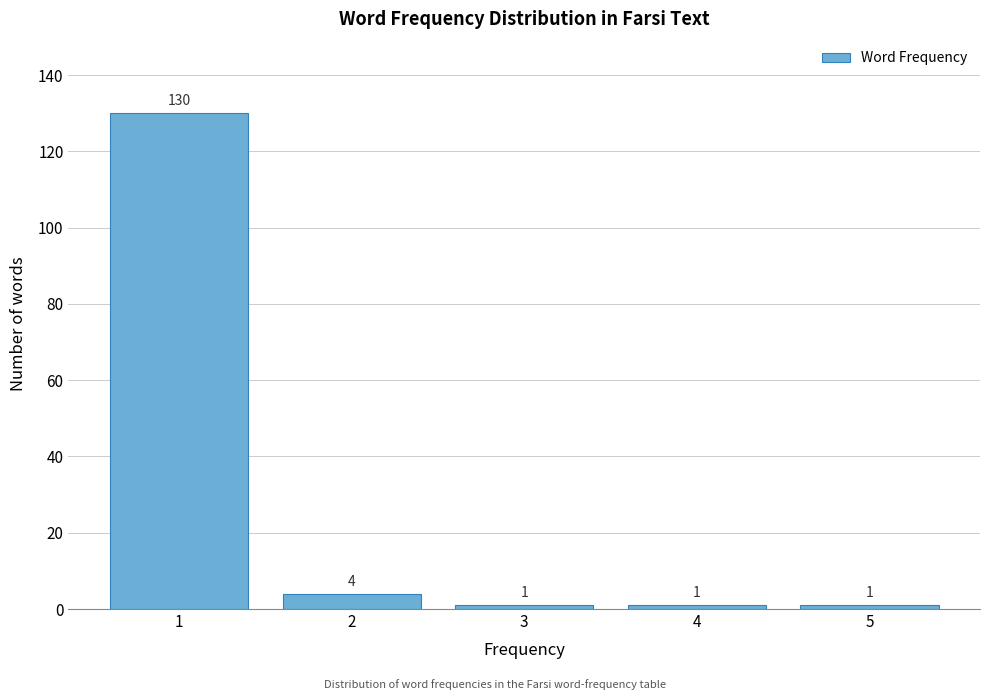

Reading right to left, transcribe all the data shown in this chart.

5=1	4=1	3=1	2=4	1=130